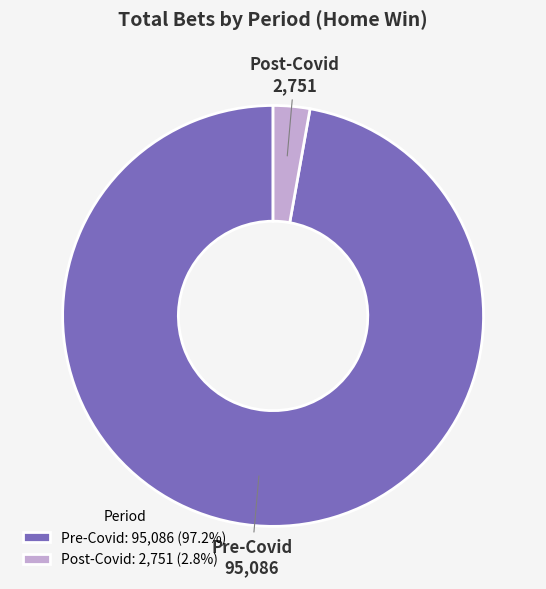

How many segments does this pie chart have?

2